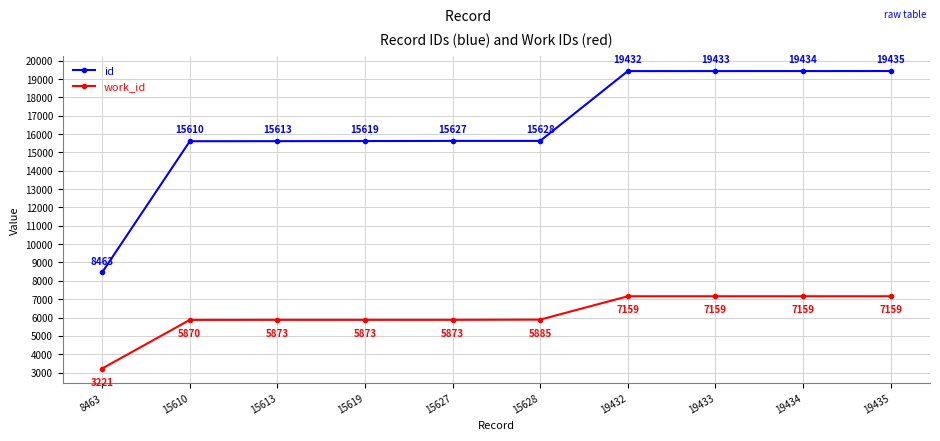

True or false: id and work_id cross at least once.

False